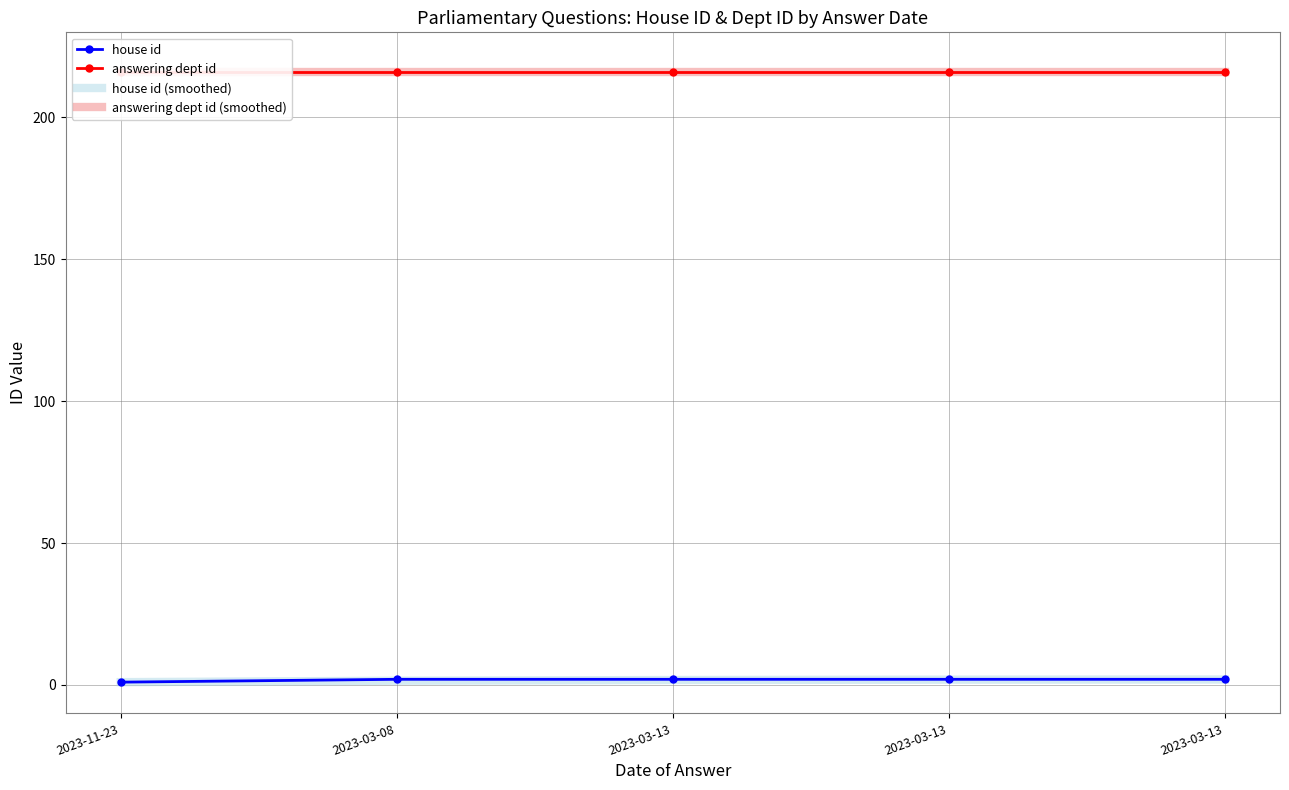

Which has a higher value, 2023-03-13 or 2023-11-23?

2023-03-13